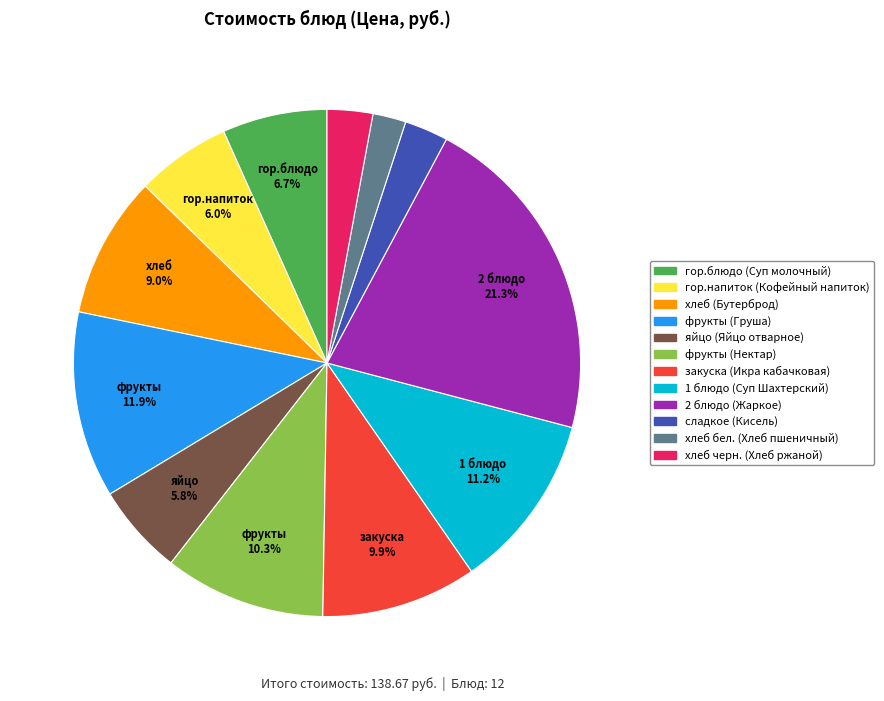

Is it true that сладкое (Кисель) is 3% of the pie?

True